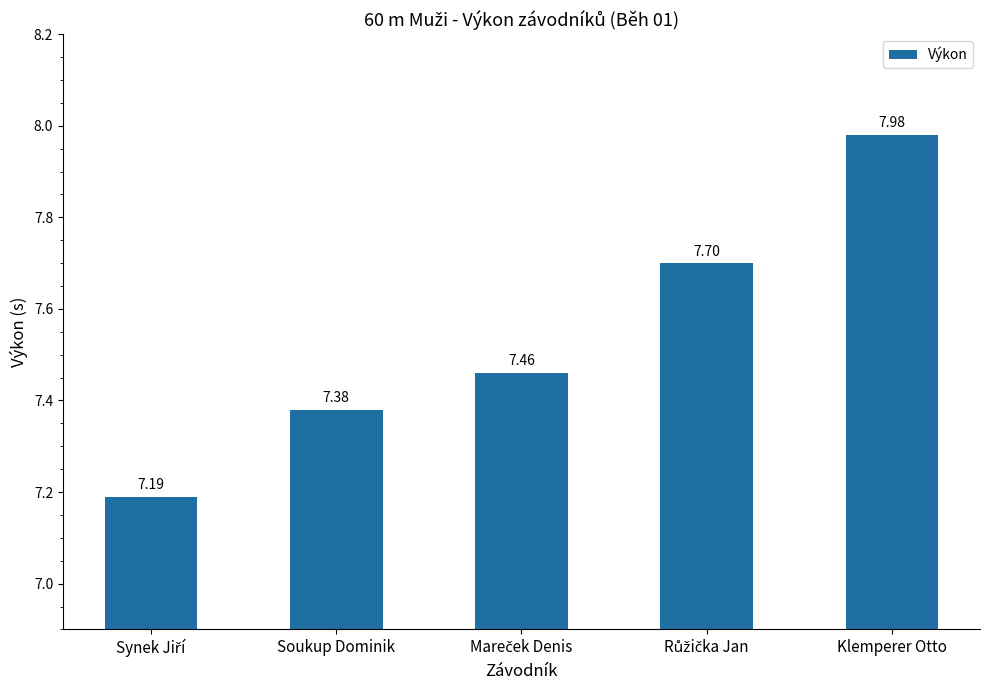

What is the label of the 4th bar from the right?

Soukup Dominik